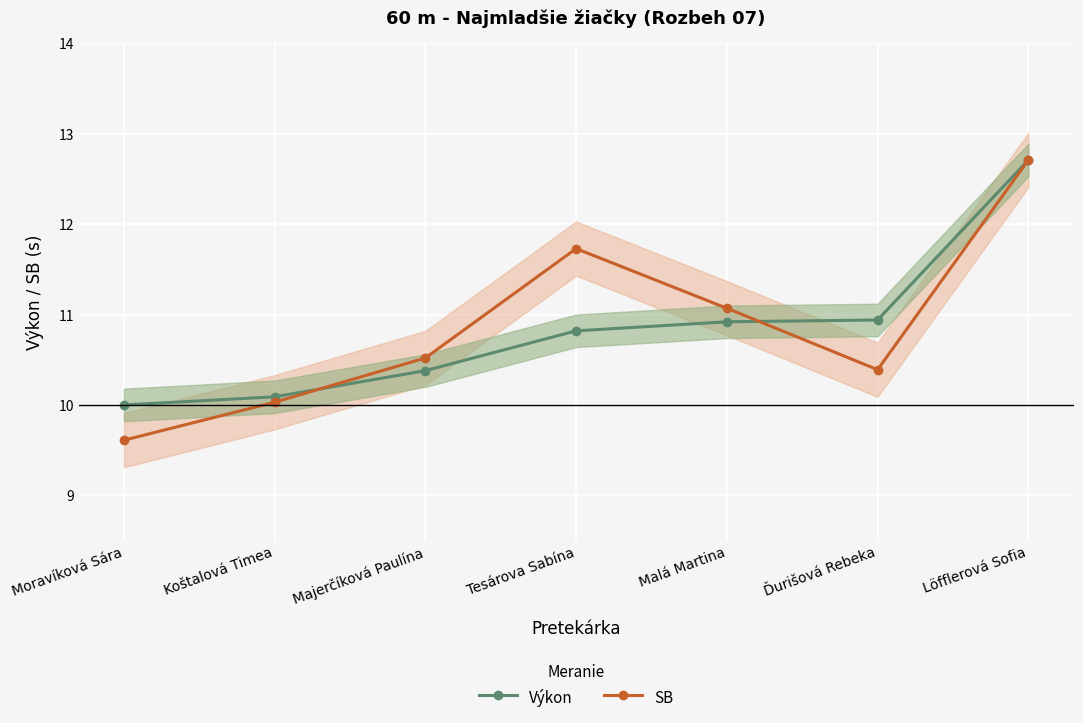

Which series has the largest total across all categories?

SB